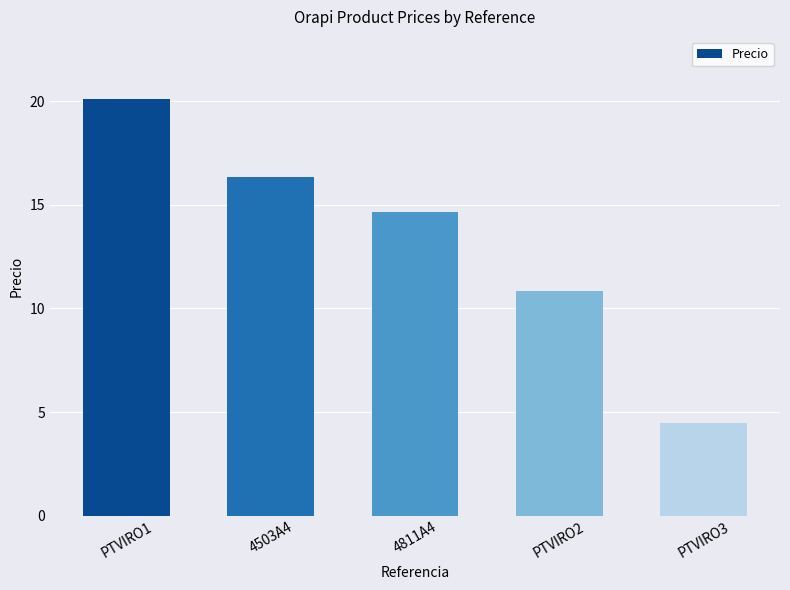

What is the smallest value displayed?

4.5